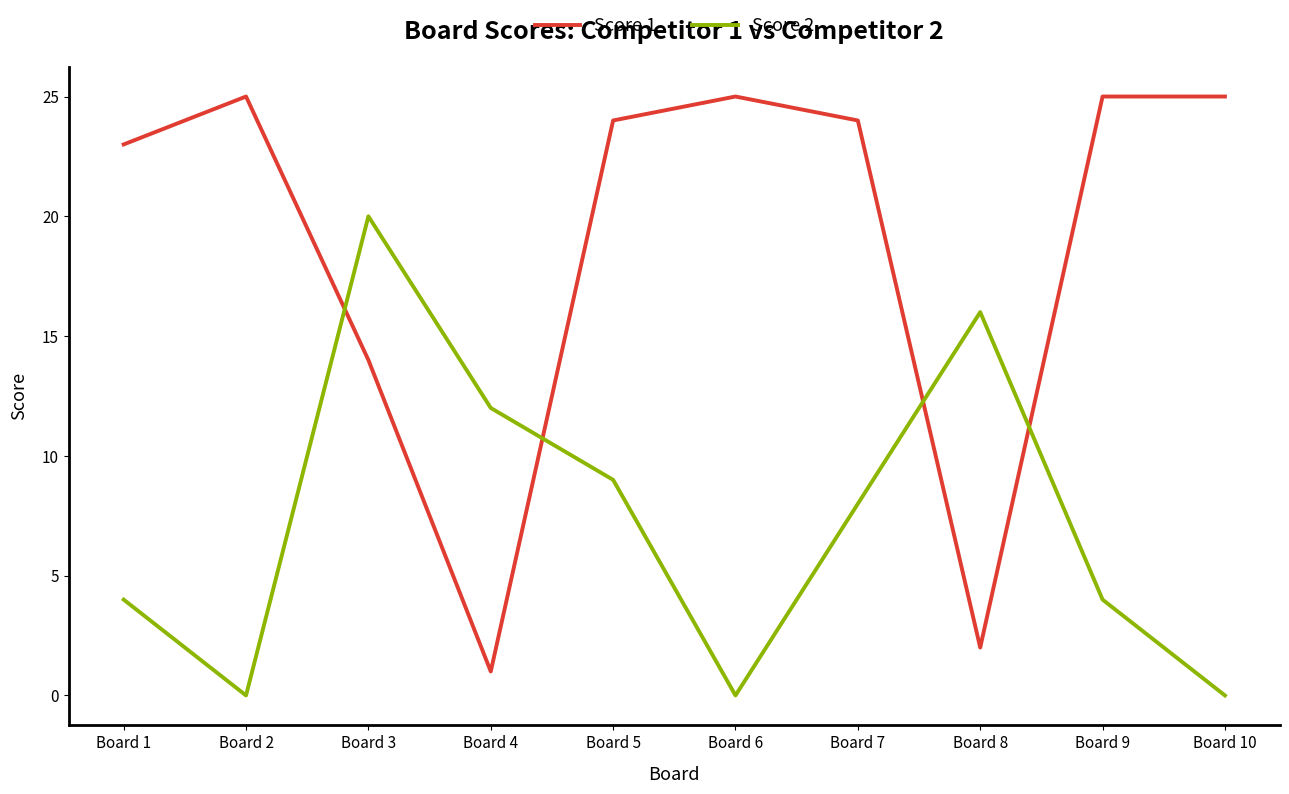

What is the difference between the highest and lowest values at Board 6?

25